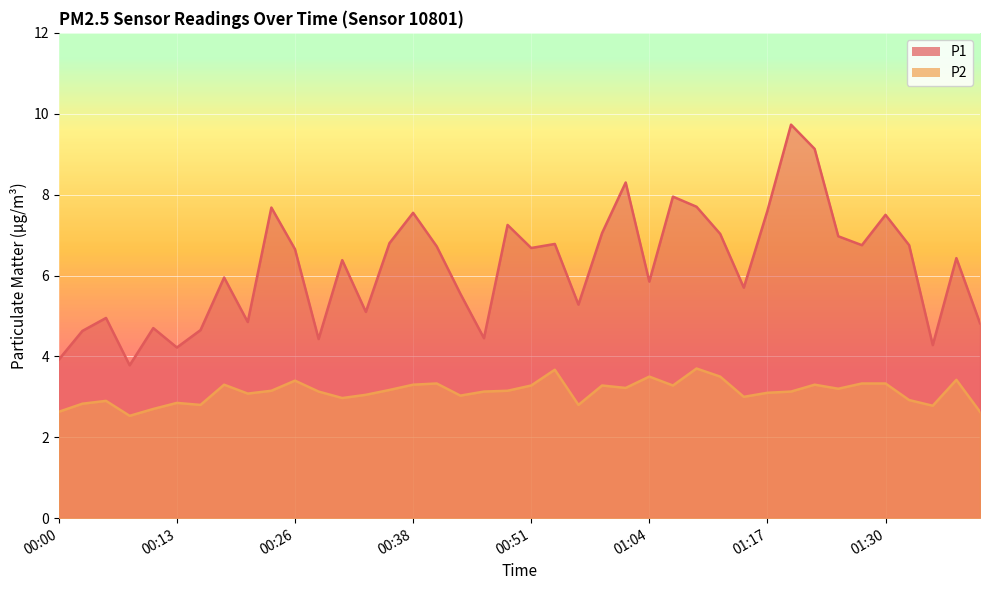

Reading left to right, what are all the values shown in this chart?

P1: 00:00=3.9	00:03=4.6	00:05=5.0	00:08=3.8	00:10=4.7	00:13=4.2	00:15=4.7	00:18=6.0	00:21=4.8	00:23=7.7	00:26=6.7	00:28=4.4	00:31=6.4	00:33=5.1	00:36=6.8	00:38=7.5	00:41=6.7	00:43=5.5	00:46=4.5	00:49=7.2	00:51=6.7	00:54=6.8	00:56=5.3	00:59=7.0	01:01=8.3	01:04=5.8	01:07=8.0	01:09=7.7	01:12=7.0	01:14=5.7	01:17=7.6	01:20=9.7	01:22=9.1	01:25=7.0	01:27=6.8	01:30=7.5	01:32=6.8	01:35=4.3	01:38=6.4	01:40=4.8
P2: 00:00=2.6	00:03=2.8	00:05=2.9	00:08=2.5	00:10=2.7	00:13=2.9	00:15=2.8	00:18=3.3	00:21=3.1	00:23=3.1	00:26=3.4	00:28=3.1	00:31=3.0	00:33=3.0	00:36=3.2	00:38=3.3	00:41=3.3	00:43=3.0	00:46=3.1	00:49=3.1	00:51=3.3	00:54=3.7	00:56=2.8	00:59=3.3	01:01=3.2	01:04=3.5	01:07=3.3	01:09=3.7	01:12=3.5	01:14=3.0	01:17=3.1	01:20=3.1	01:22=3.3	01:25=3.2	01:27=3.3	01:30=3.3	01:32=2.9	01:35=2.8	01:38=3.4	01:40=2.6